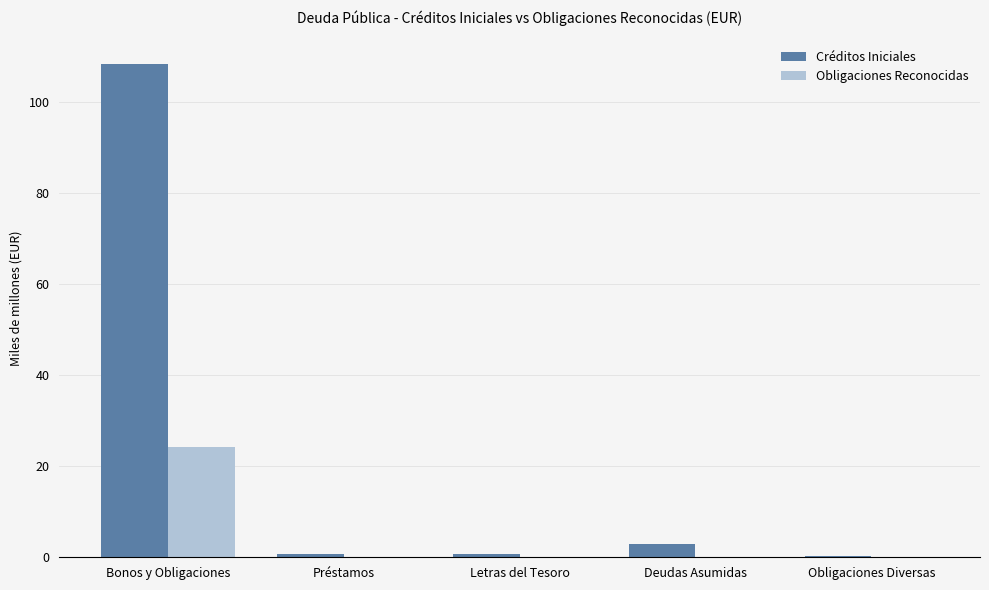

The Créditos Iniciales series shows 108.4 at Bonos y Obligaciones. True or false?

True